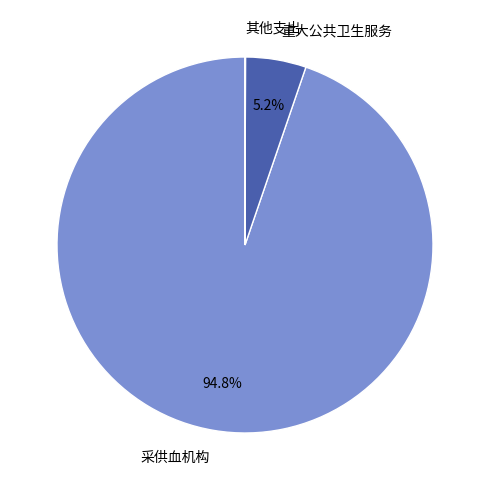

What portion of the pie excludes 重大公共卫生服务?

94.8%